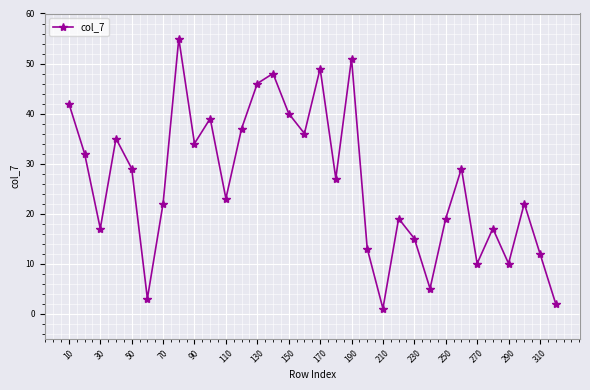

What is the greatest value displayed?

55